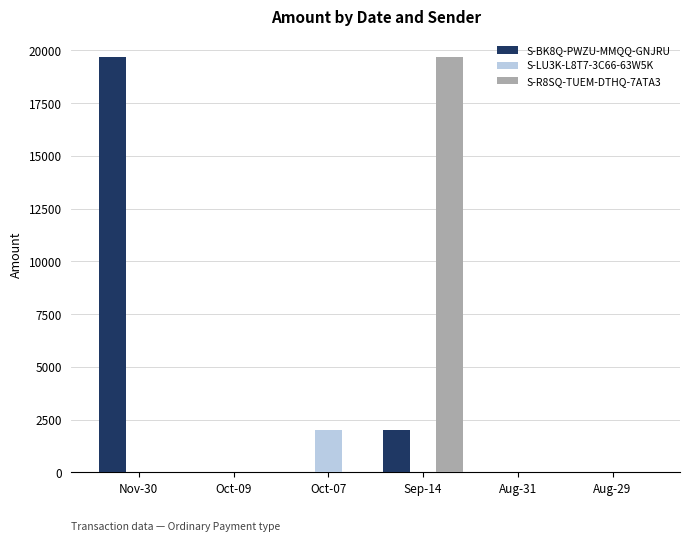

What is the total value across all series at Aug-29?

9.0